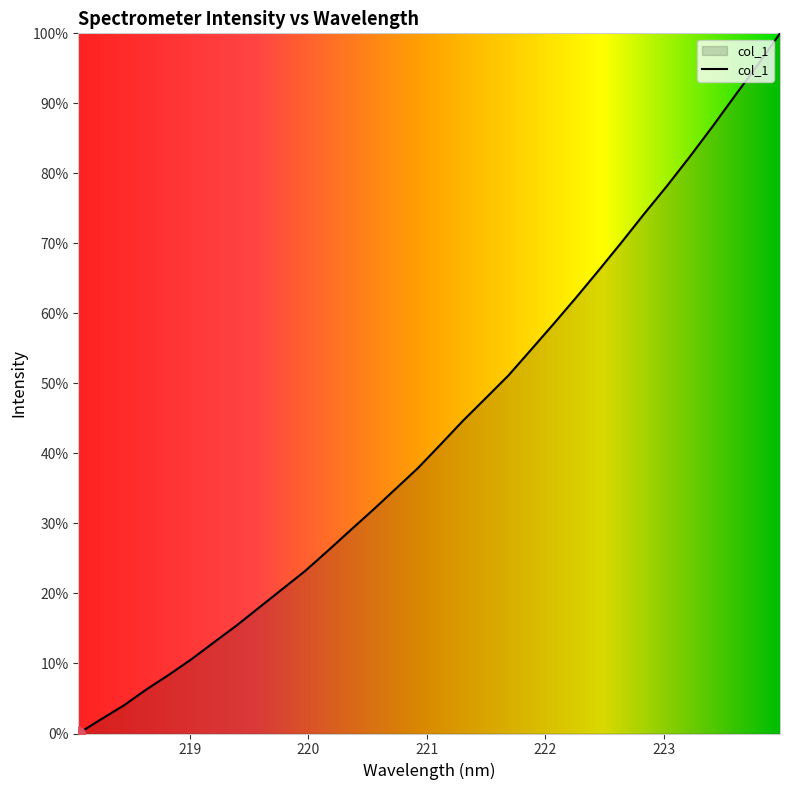

What is the difference between the maximum and minimum values?

100.0